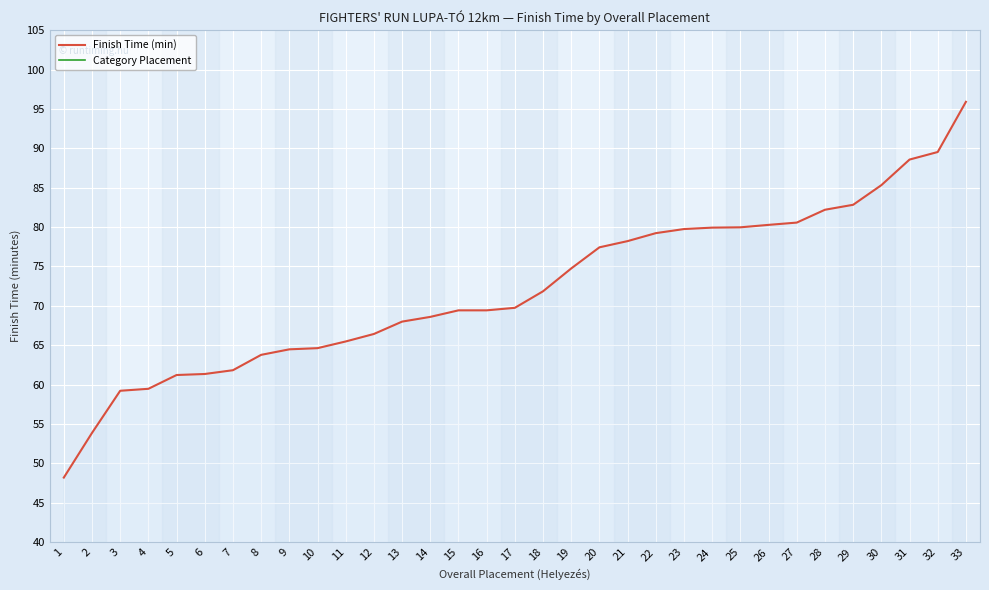

Where is the first local minimum for Category Placement?

3